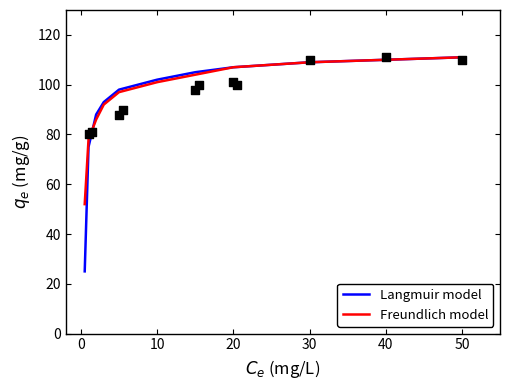

Which series reaches the maximum Y coordinate?

Langmuir model